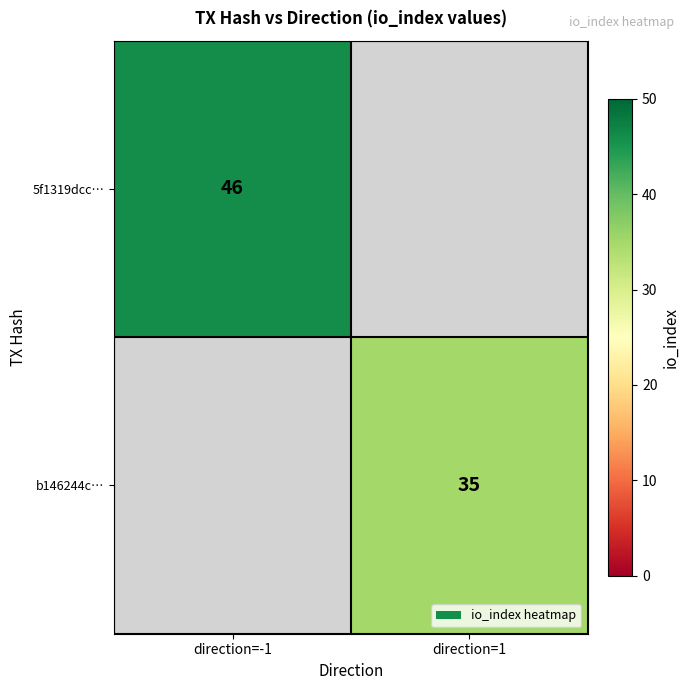

The 5f1319dcc… series shows 46 at direction=-1. True or false?

True